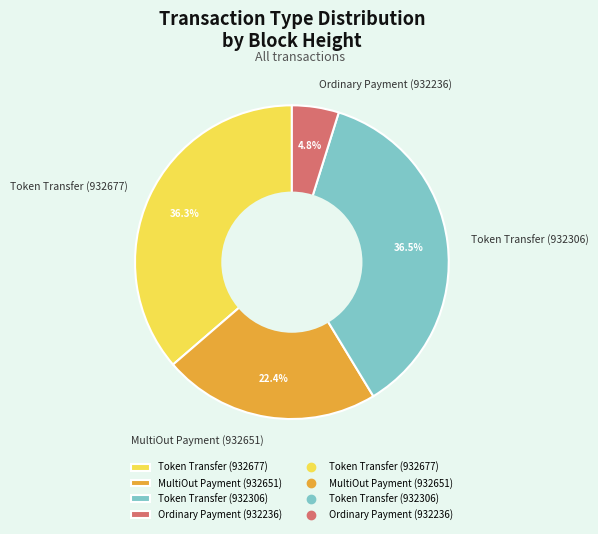

Between Token Transfer (932677) and MultiOut Payment (932651), which is larger?

Token Transfer (932677)